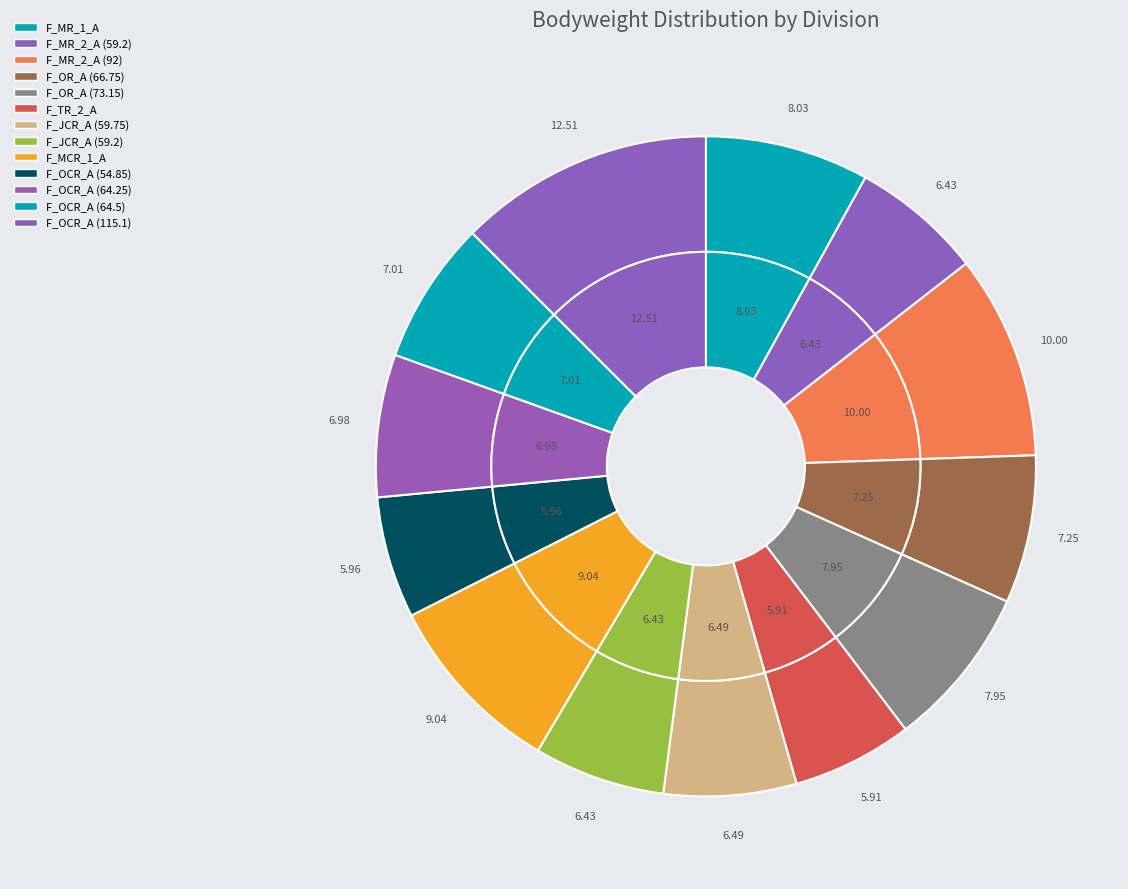

Combined, do F_MR_2_A (59.2) and F_OR_A (73.15) account for over 50%?

No